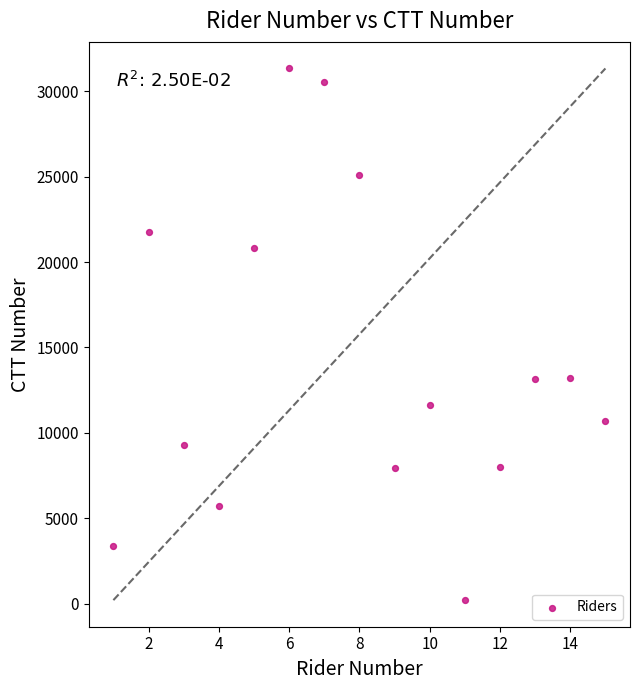

What is the range of X values (max minus min)?

14